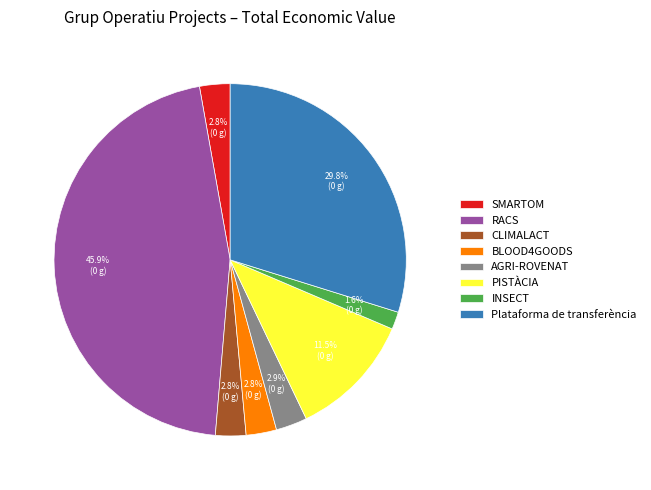

How many segments does this pie chart have?

8